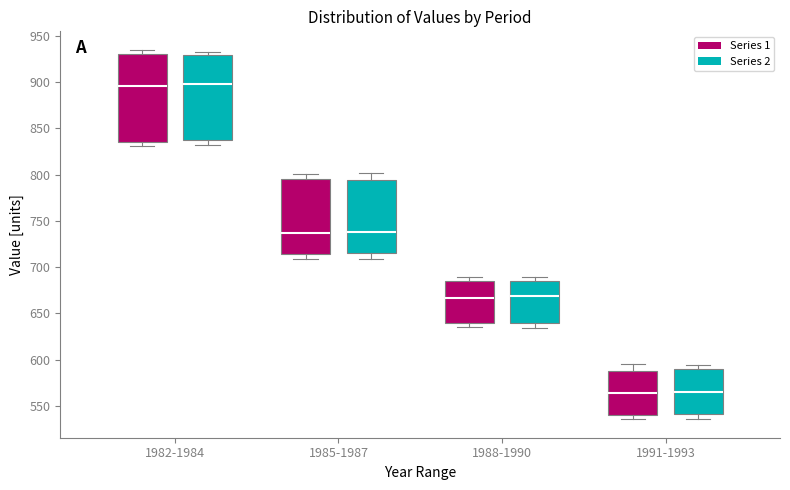

Where is the lower edge of the box for 1988-1990 (Series 1) on the y-axis? The values are not printed on the chart, so give them approximately, as read against the axis.

640